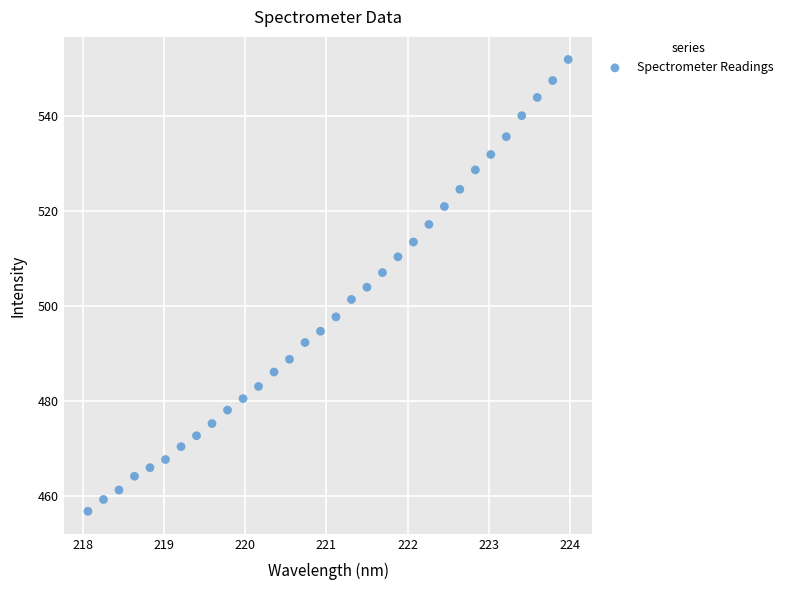

What is the range of Y values (max minus min)?

95.1